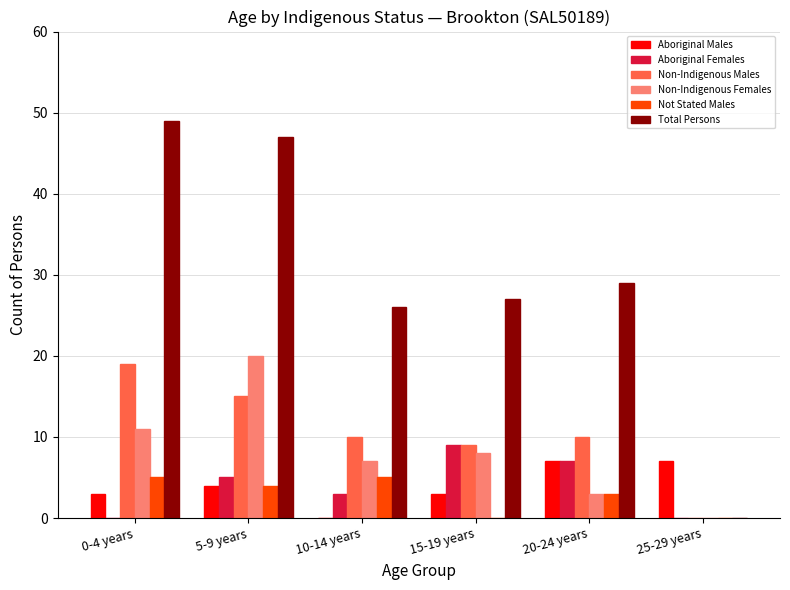

The Aboriginal Females series shows 12 at 15-19 years. True or false?

False